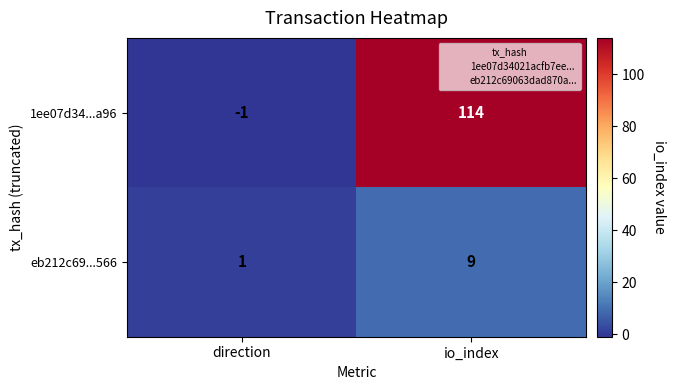

Which series has the widest spread of values?

1ee07d34...a96